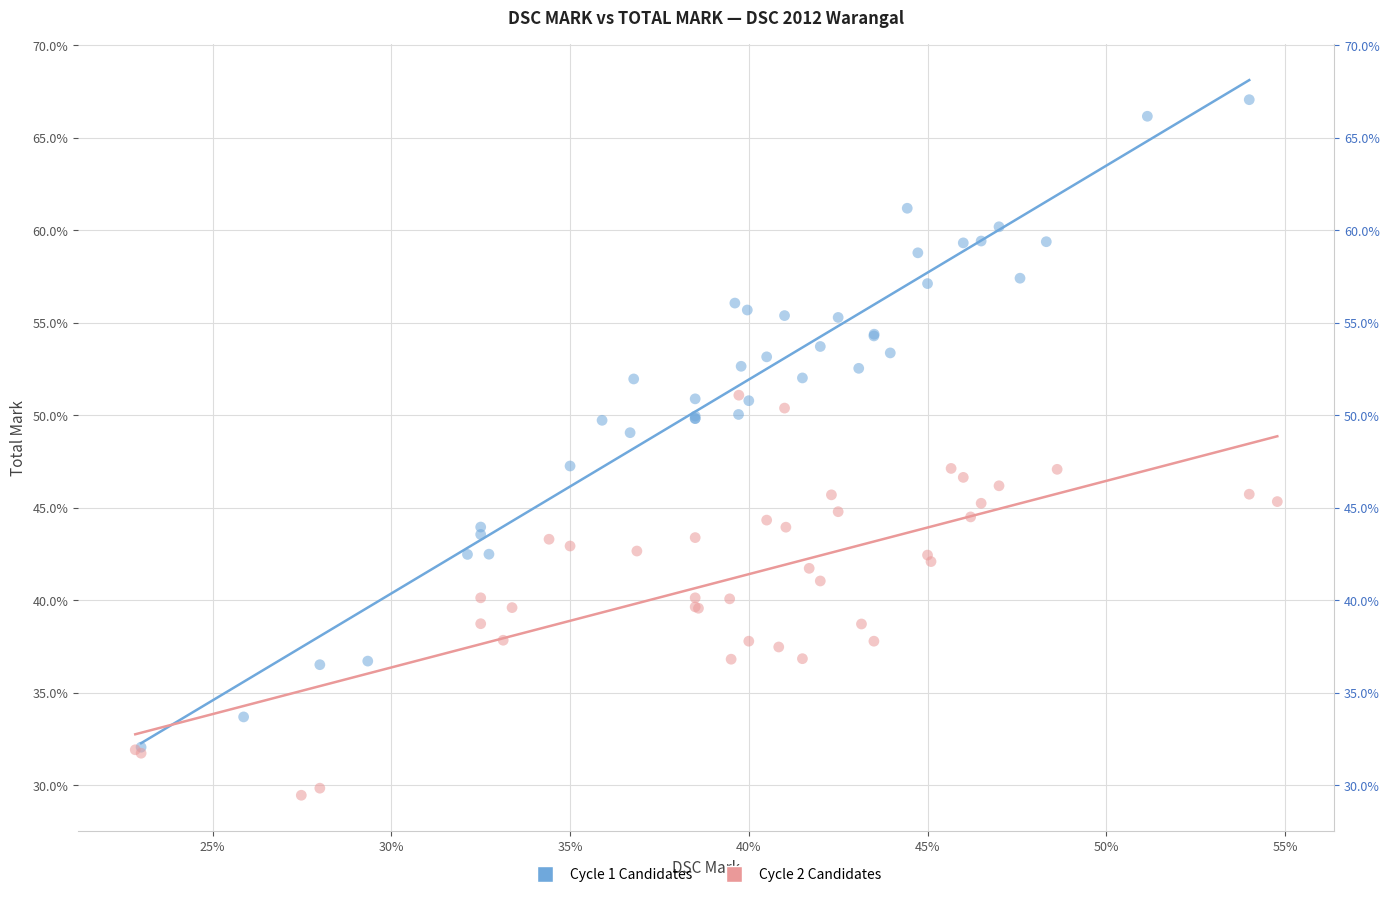

Which series has the largest Y range (max minus min)?

Cycle 1 Candidates